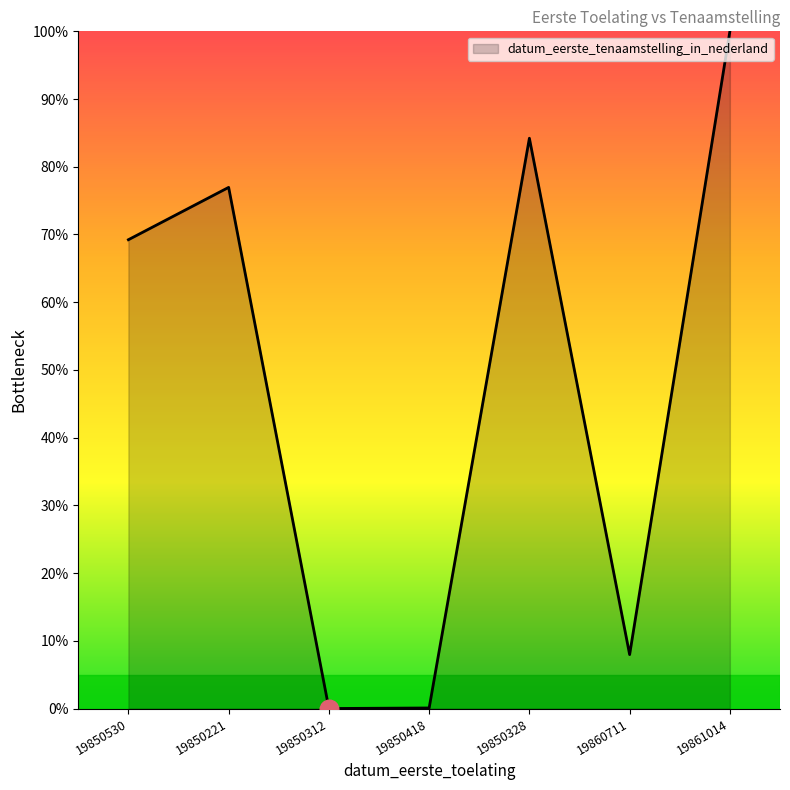

What is the ratio of the value at 19861014 to the value at 19850530?

1.4